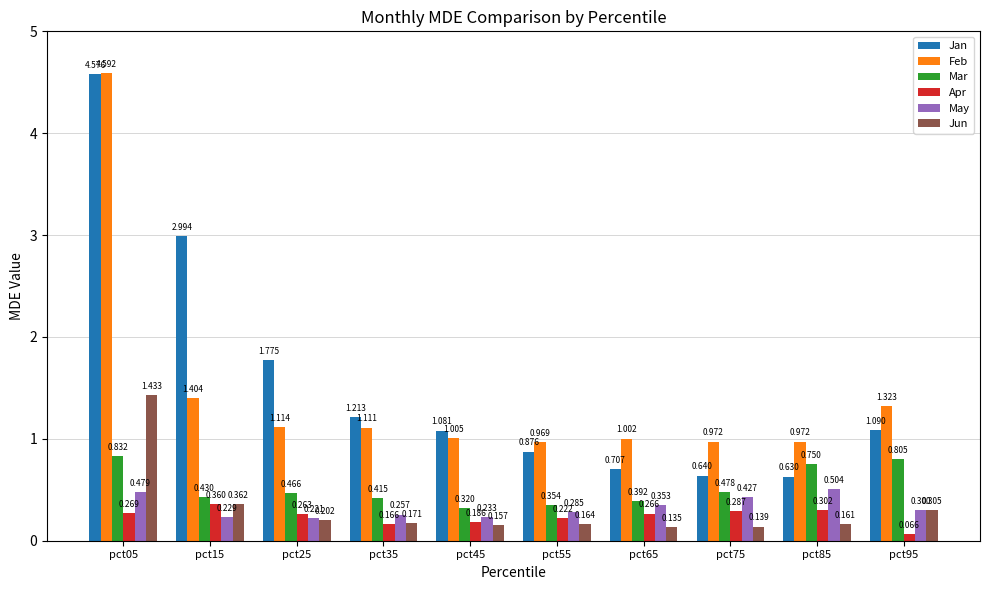

Rank the series by their maximum value, from highest to lowest.

Feb, Jan, Jun, Mar, May, Apr